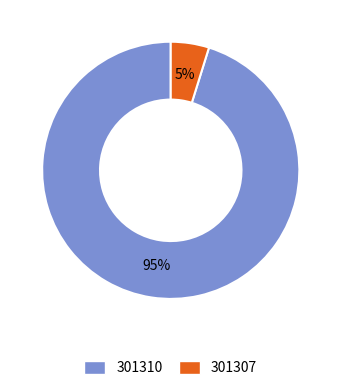

Which slice is the largest?

301310